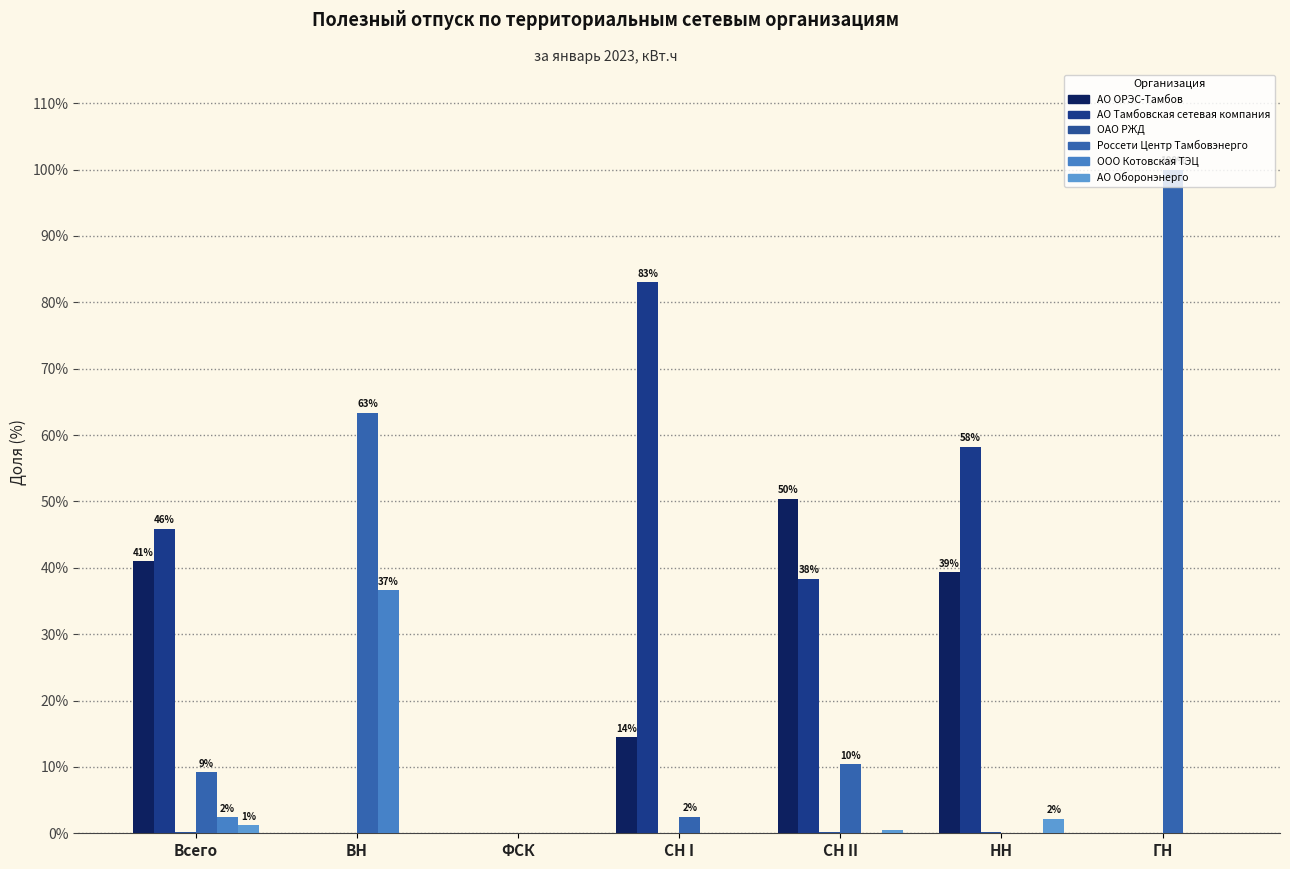

What is the label of the 4th bar from the left?

СН I